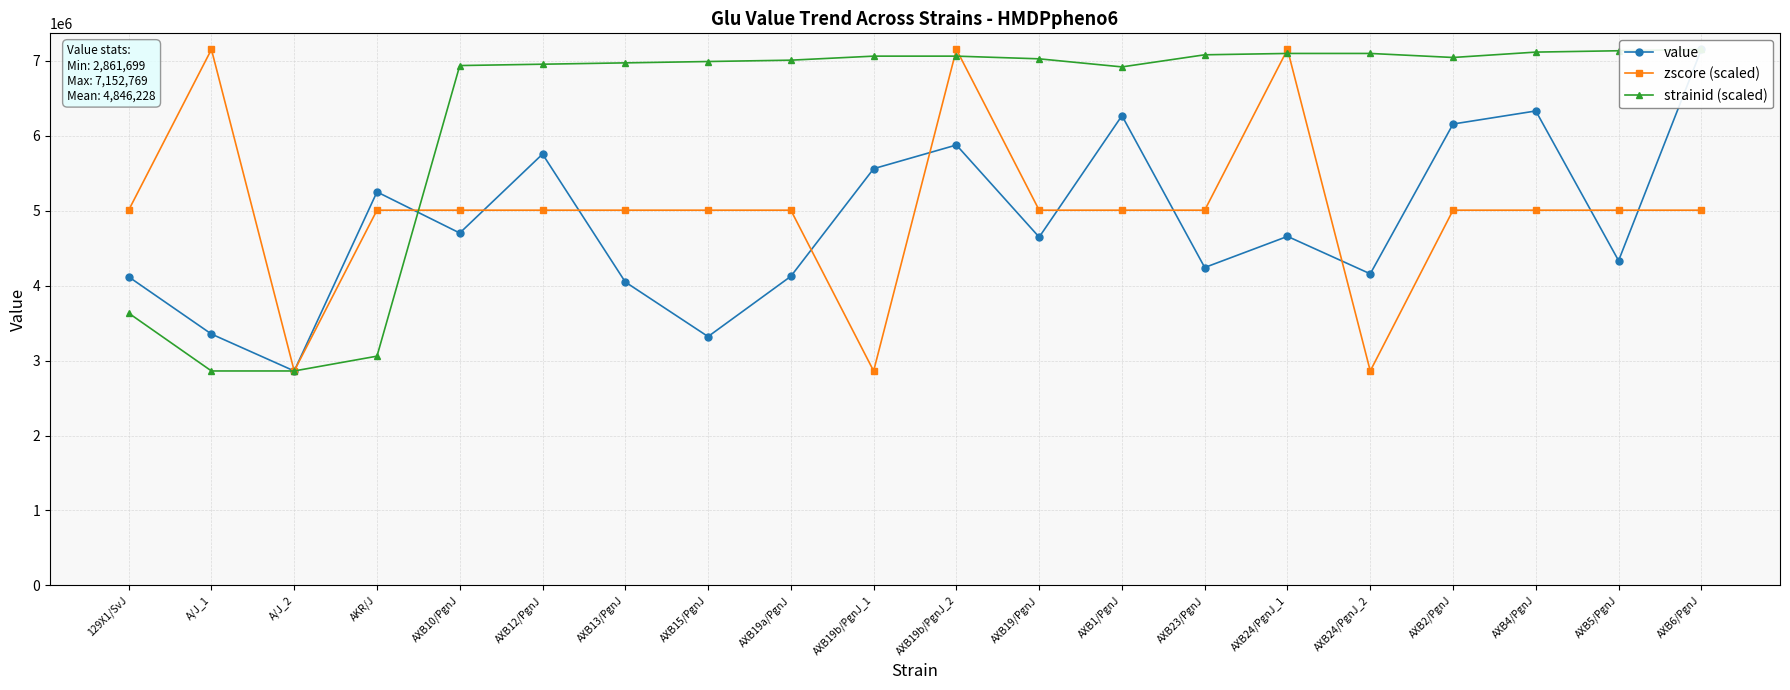

At which category does strainid (scaled) reach its first local valley?

AXB1/PgnJ